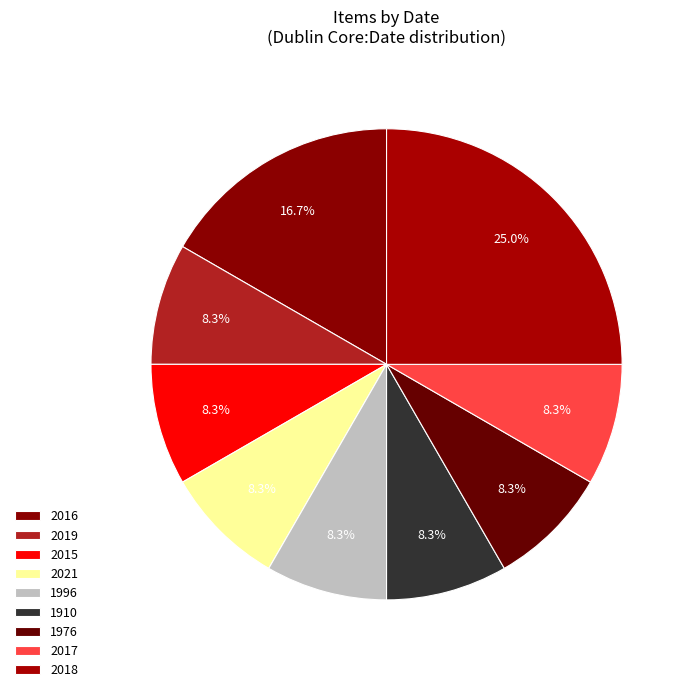

Rank the categories by value from lowest to highest.

2019, 2015, 2021, 1996, 1910, 1976, 2017, 2016, 2018